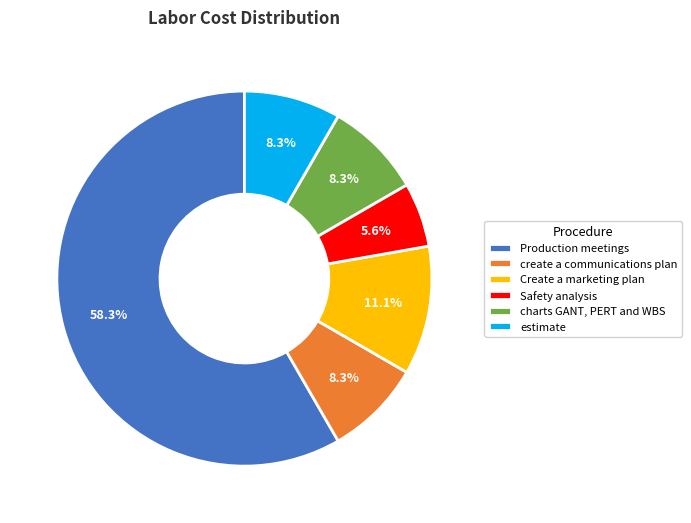

To the nearest percent, what is the combined percentage of charts GANT, PERT and WBS and Production meetings?

67%